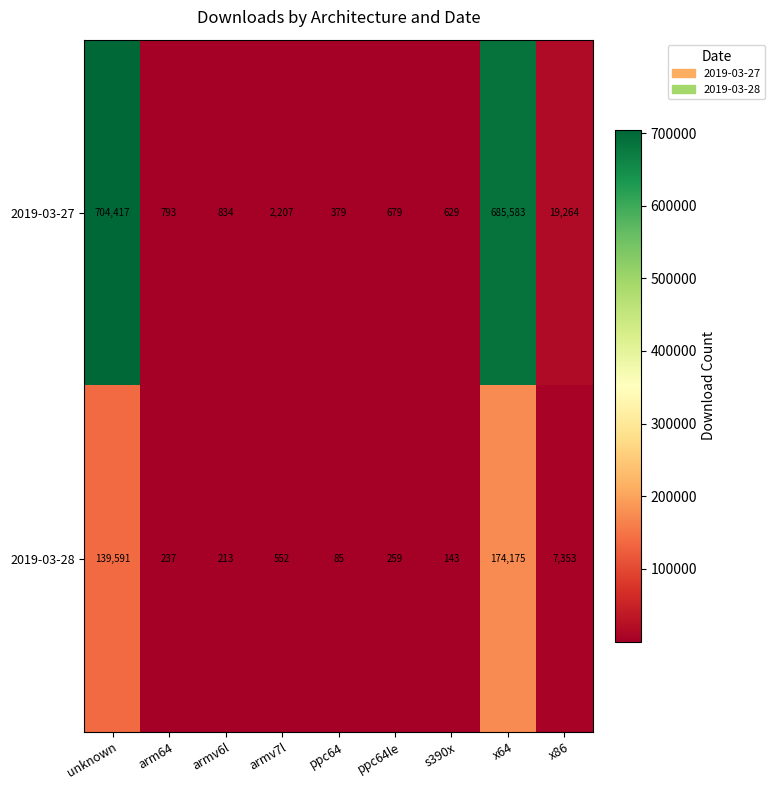

At which category is the sum across all series the highest?

x64